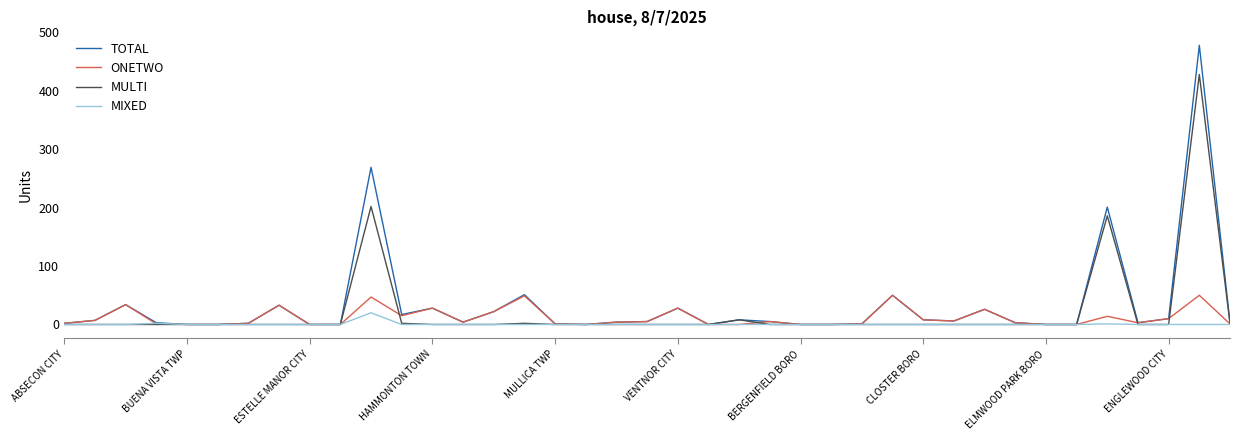

Which series has the largest range (max minus min)?

TOTAL